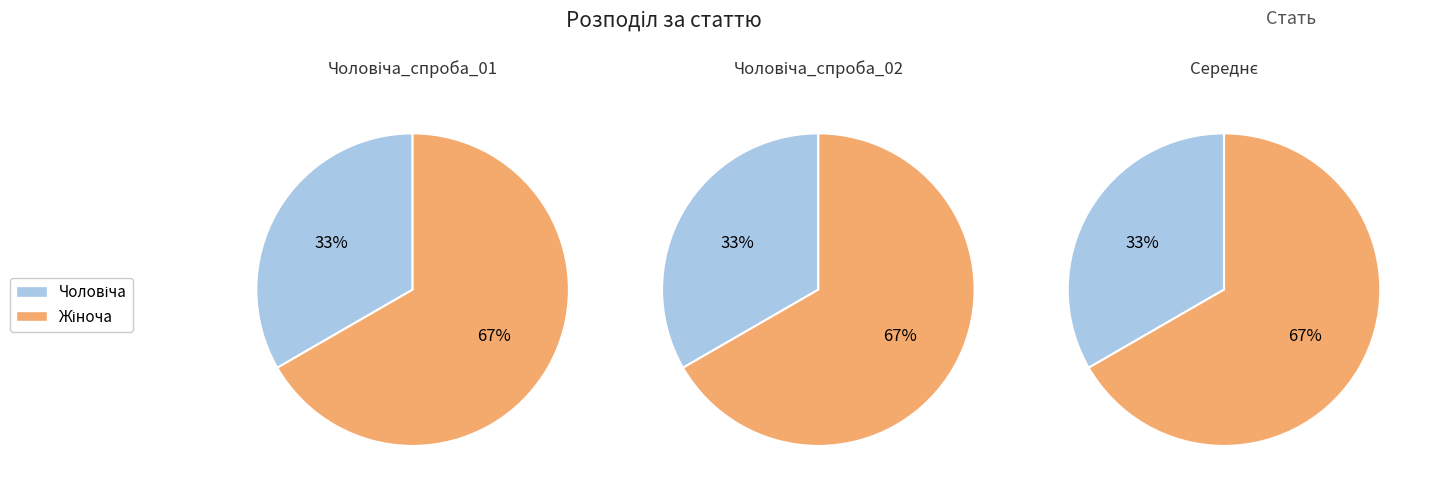

Rank the categories by value from lowest to highest.

Чоловіча, Жіноча